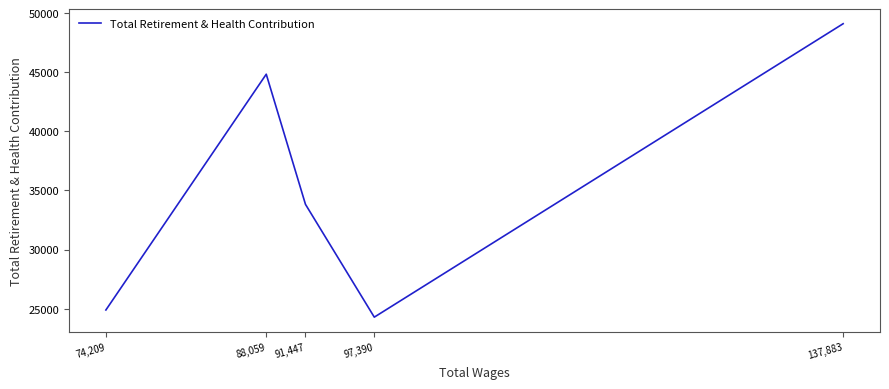

How many values are below 33821?

2